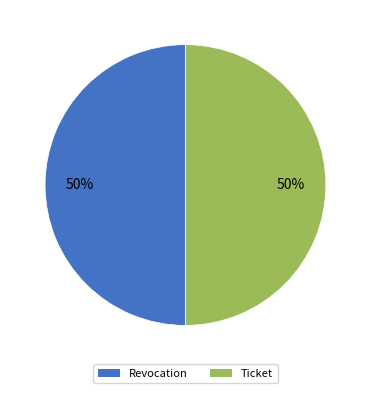

What percentage is the Ticket slice, to the nearest percent?

50%